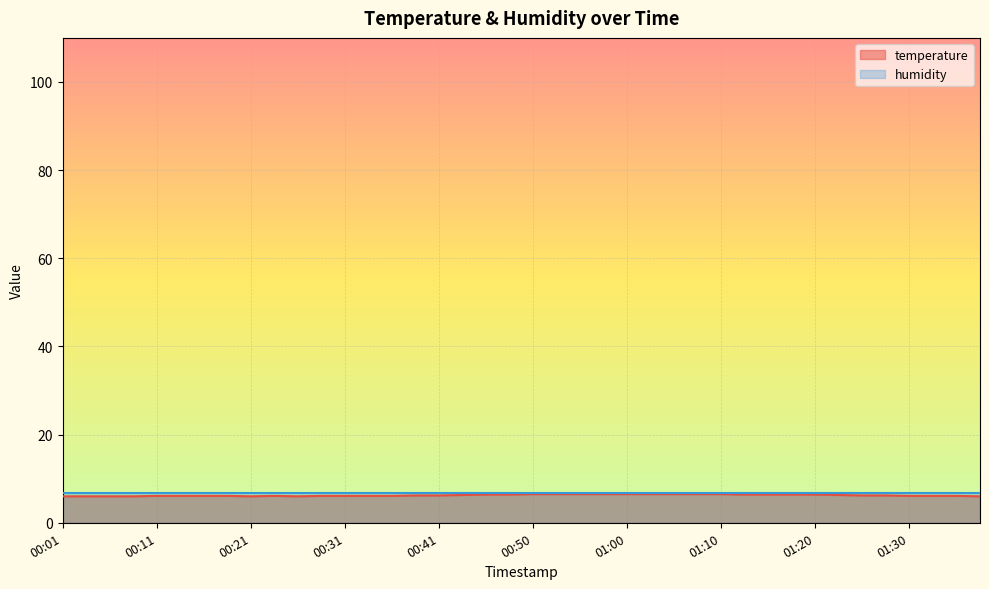

What is the sum of all values?

249.5